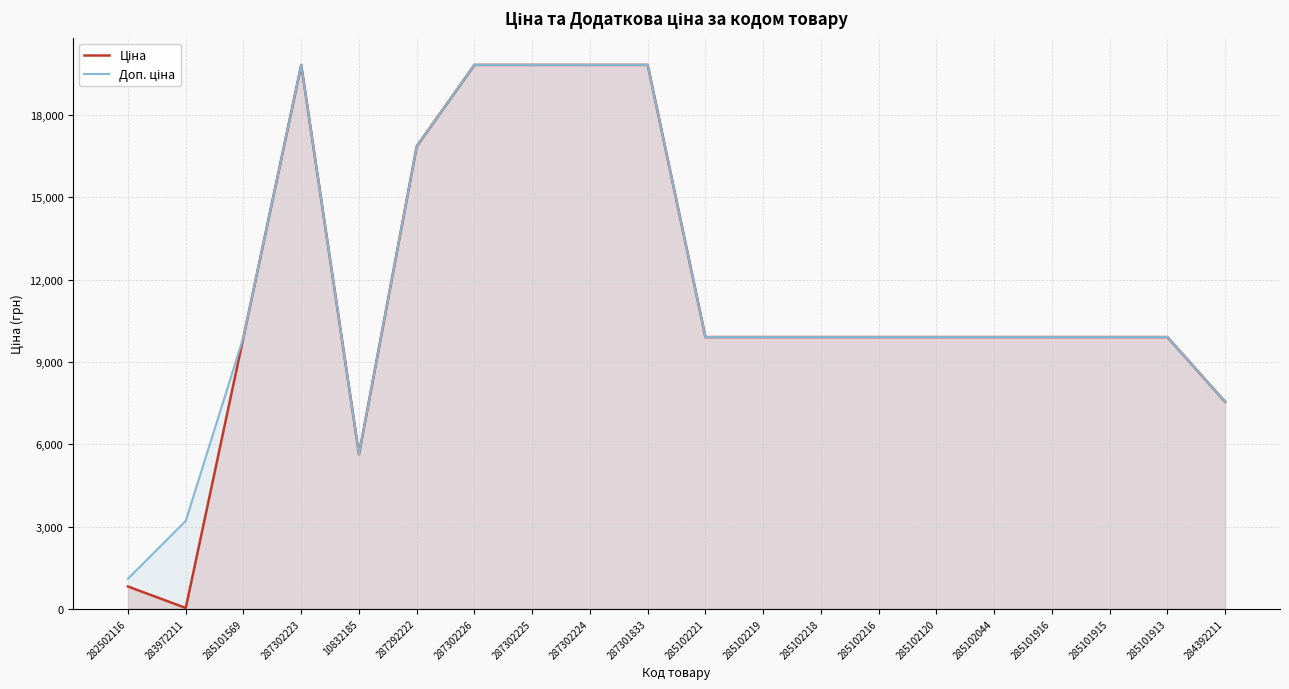

What is the greatest value displayed?

19831.1